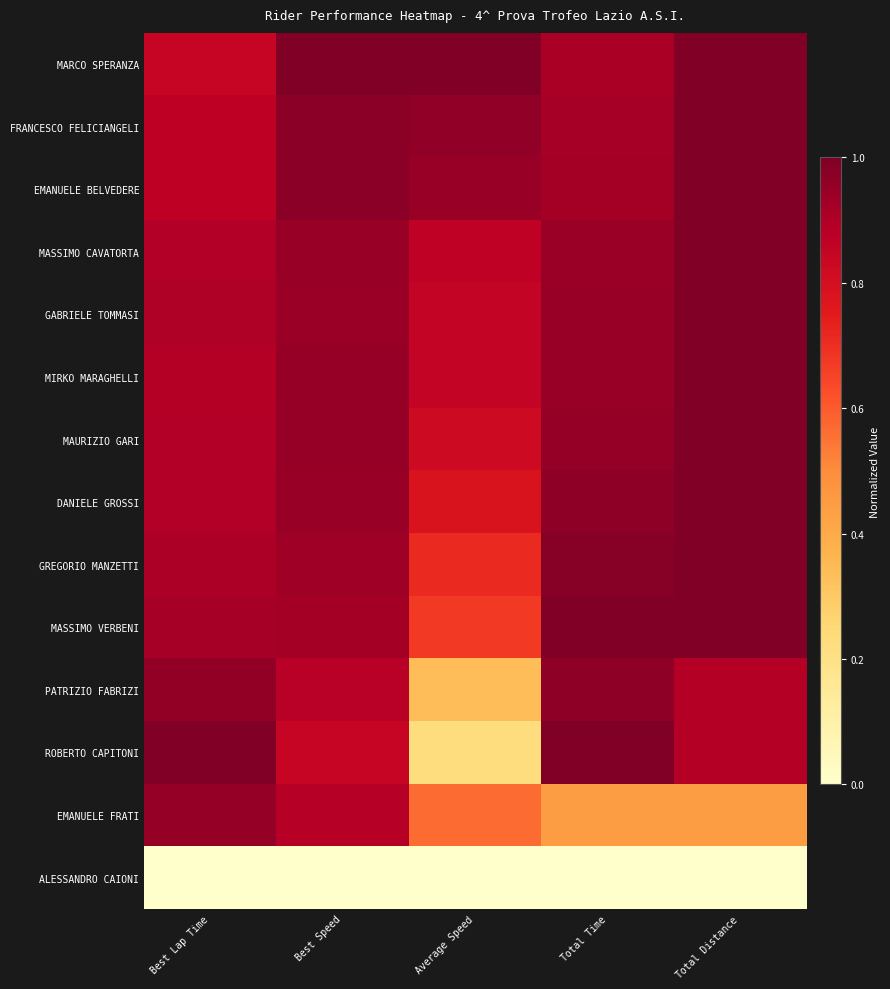

What is the spread (max minus min) of values at Best Speed?

1.0